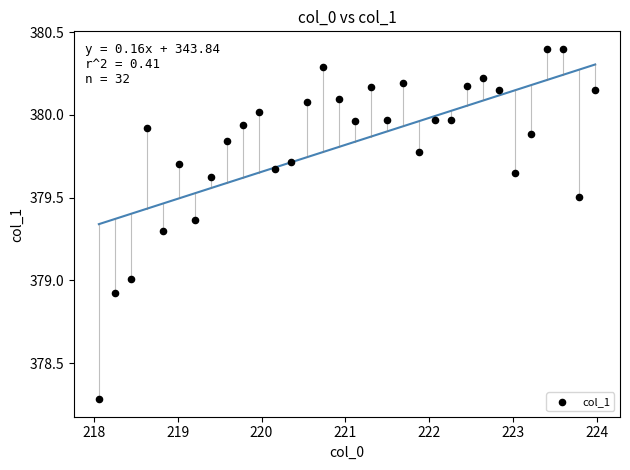

What is the range of Y values (max minus min)?

2.1